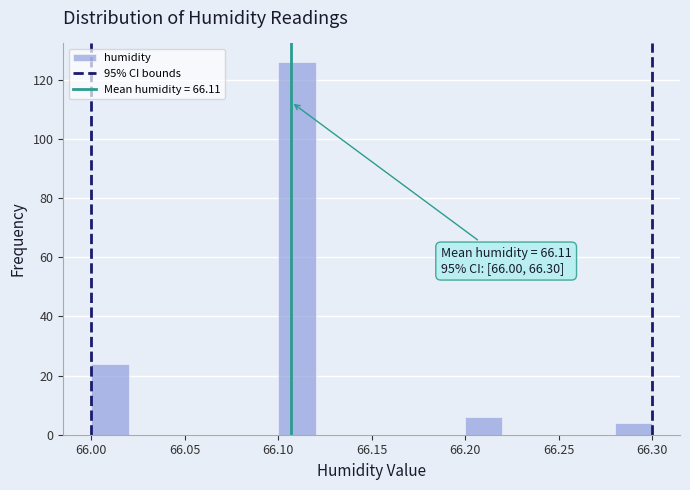

Which range on the x-axis has the tallest bar?

66.10 to 66.12